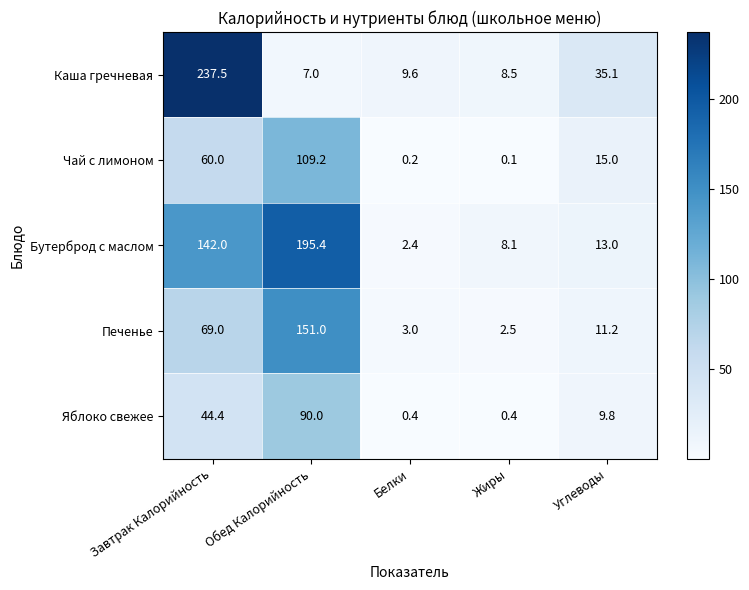

Which series has the largest total across all categories?

Бутерброд с маслом